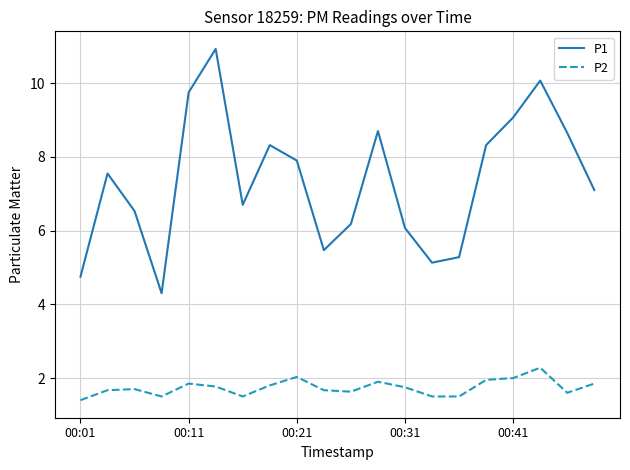

What are all the series names shown in the legend?

P1, P2